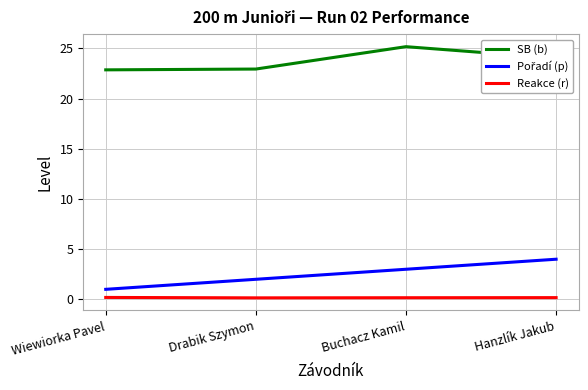

At which category does the chart reach its peak across all series?

Buchacz Kamil